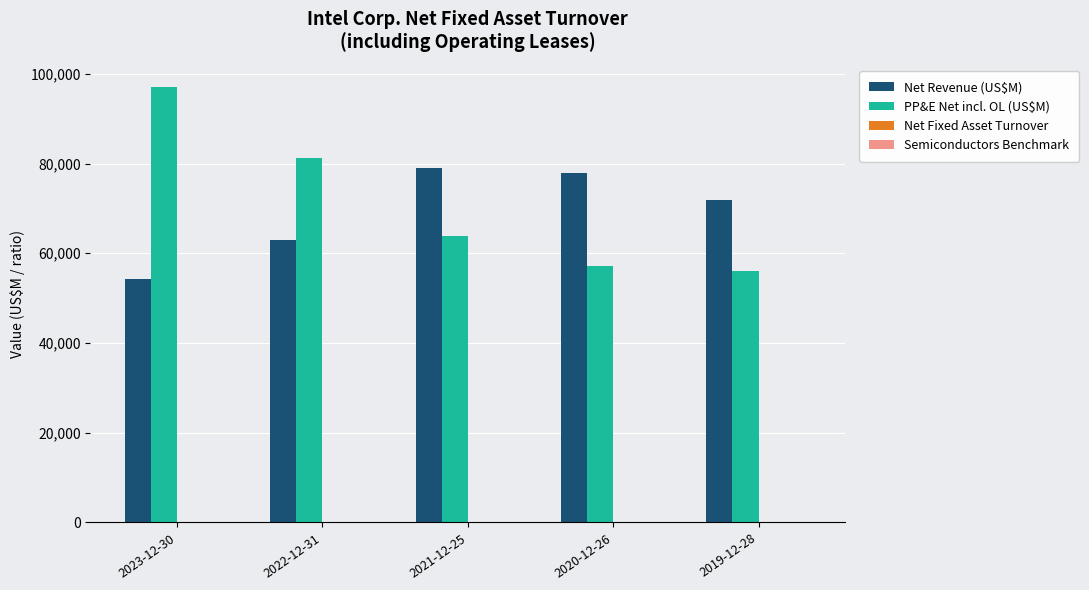

Which series has the largest total across all categories?

PP&E Net incl. OL (US$M)